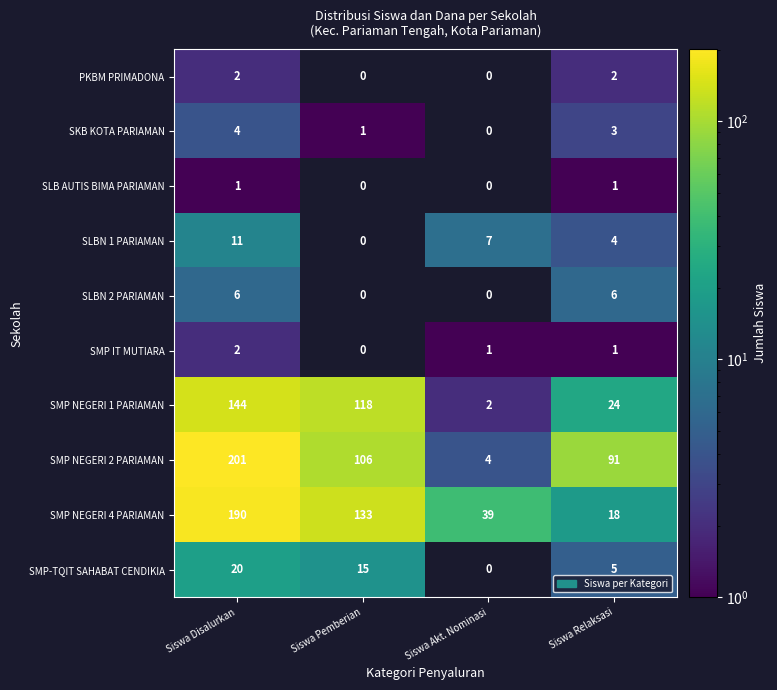

How many distinct data groups are displayed?

10